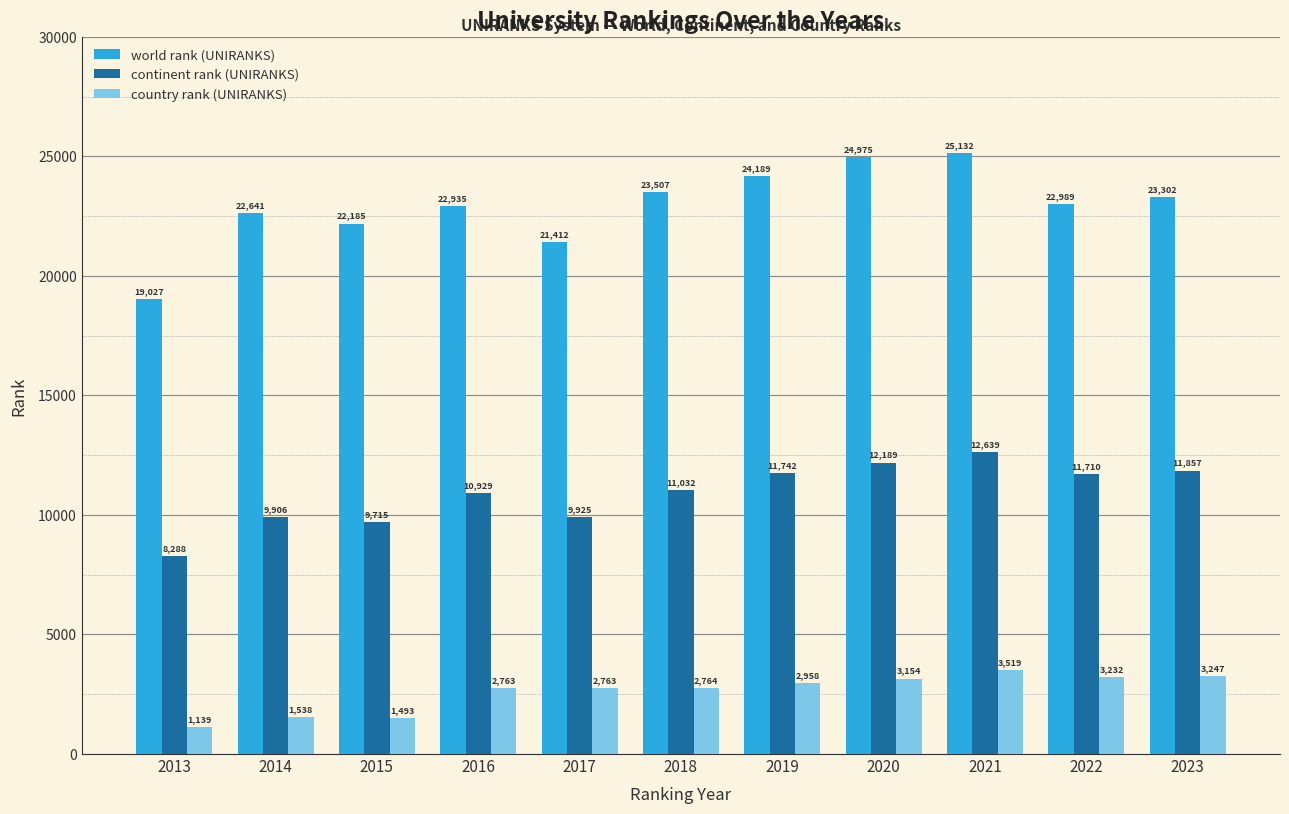

List the series in order of their peak value, lowest first.

country rank (UNIRANKS), continent rank (UNIRANKS), world rank (UNIRANKS)